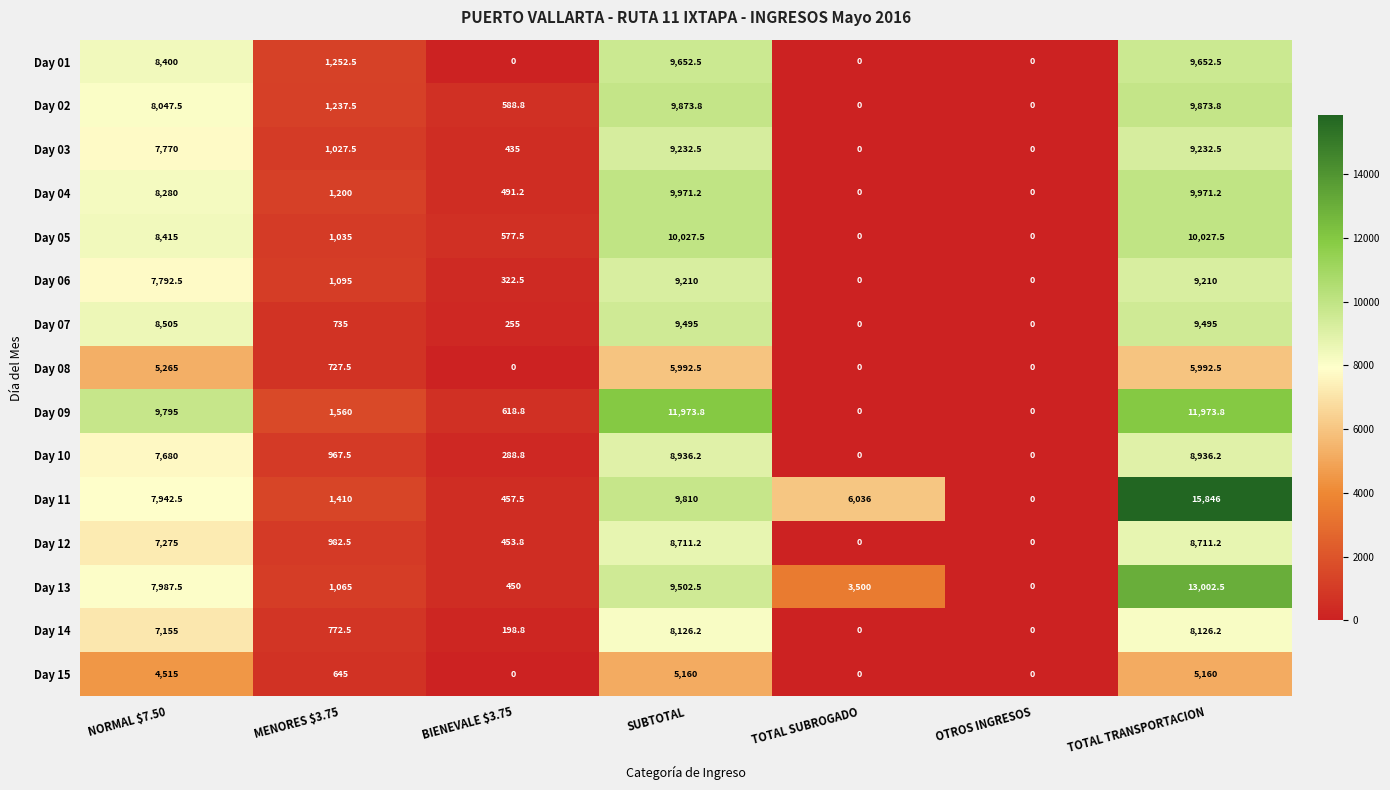

Which category has the highest value across all series?

TOTAL TRANSPORTACION